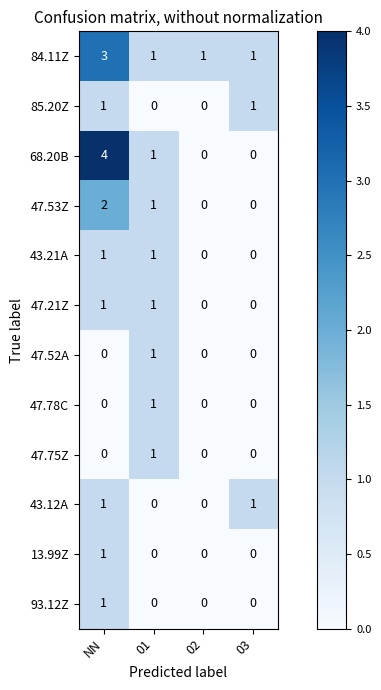

The 68.20B series shows 4 at NN. True or false?

True